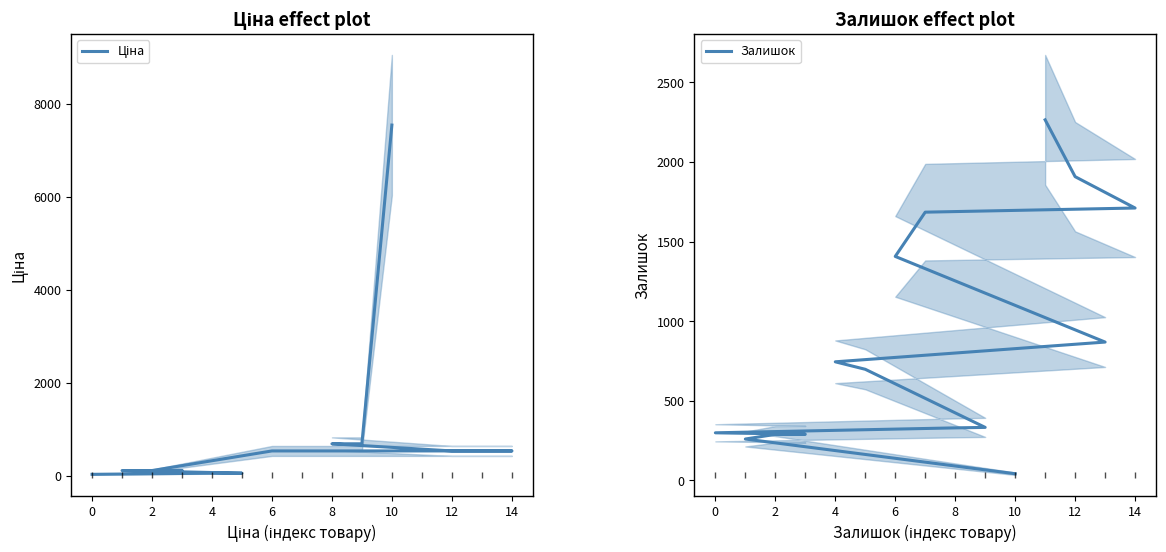

What is the average value of the Залишок series?

875.4